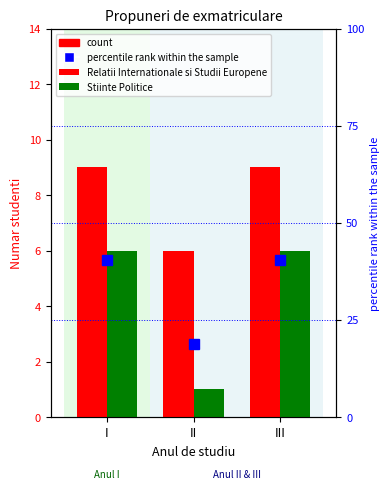

The Stiinte Politice series shows 10.3 at III. True or false?

False